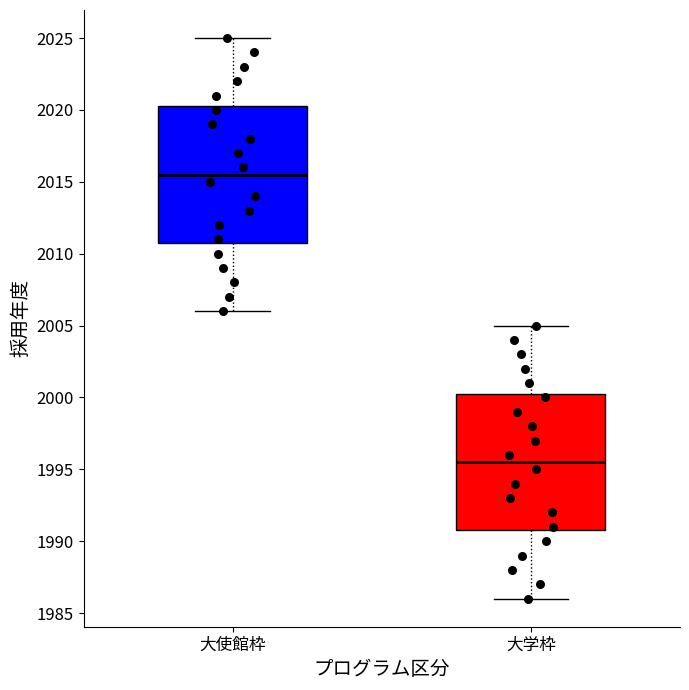

Which box has the highest median line?

大使館枠